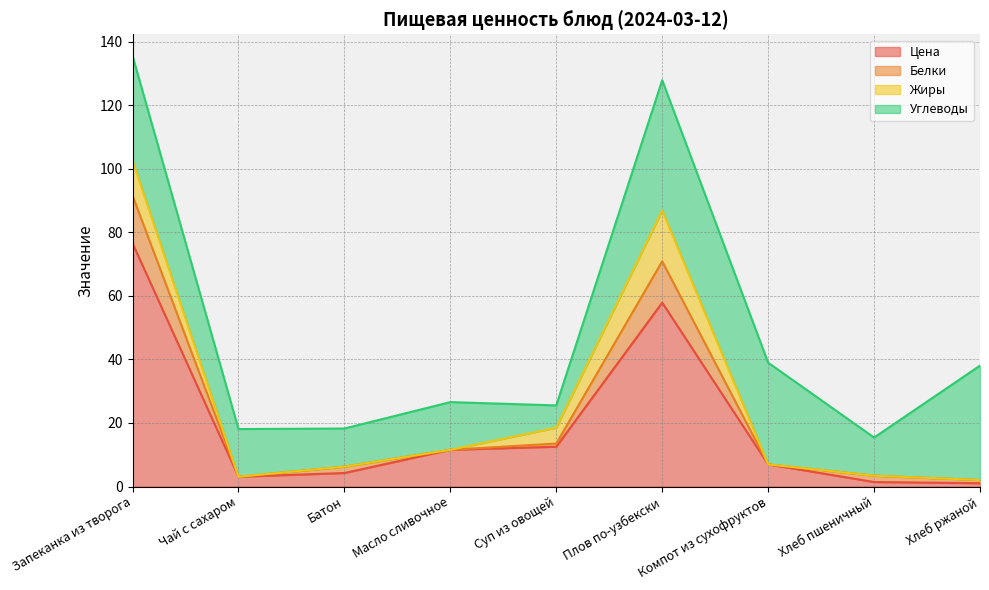

What is the label of the 4th point from the right?

Плов по-узбекски